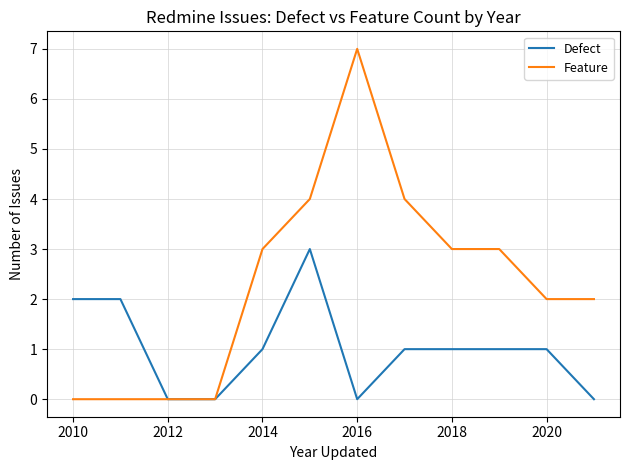

Rank the series by their average value, from highest to lowest.

Feature, Defect